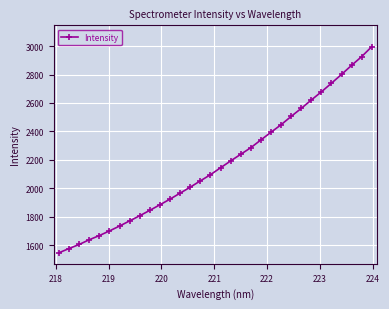

Count the number of categories in the chart.

32